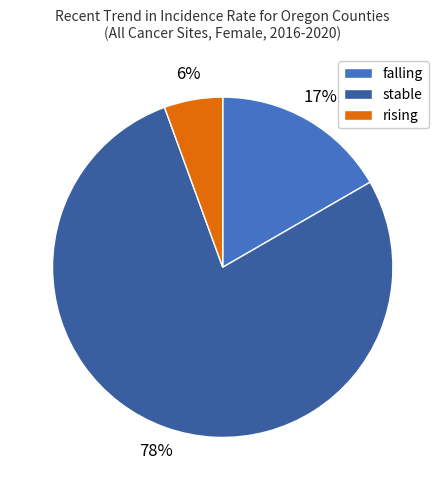

Count the number of slices in the pie.

3